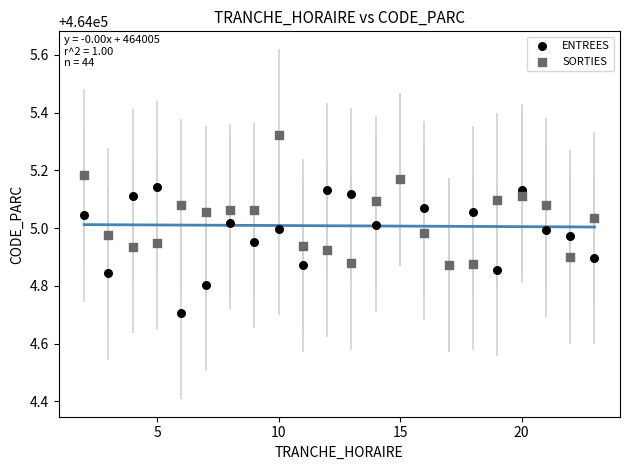

In the ENTREES series, what Y value is closest to 464004?

464004.7